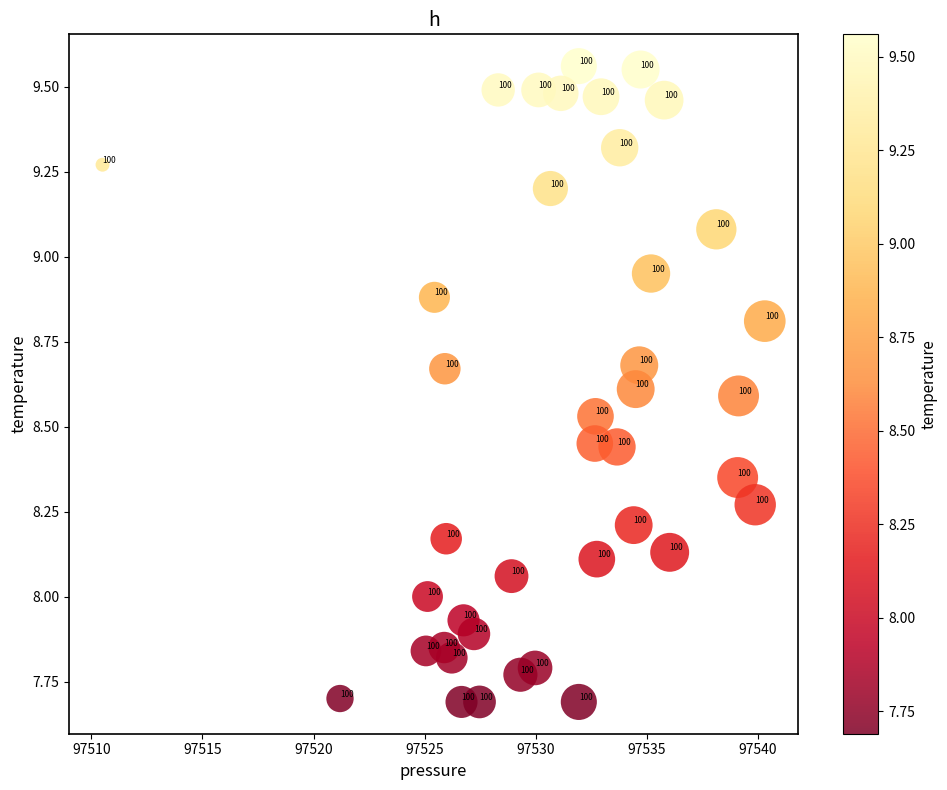

What is the range of Y values (max minus min)?

1.9